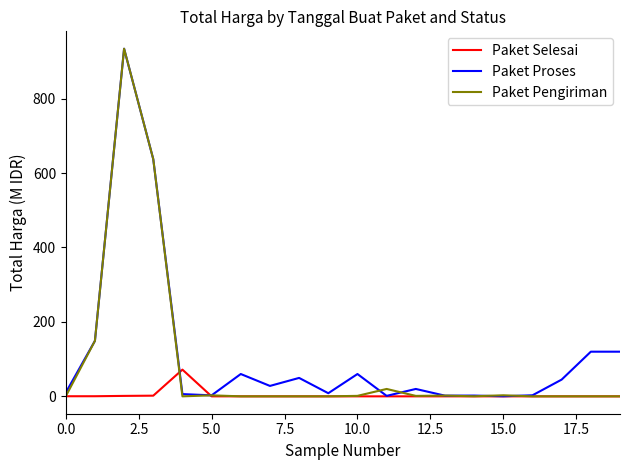

What is the highest value of the Paket Selesai series?

71.8